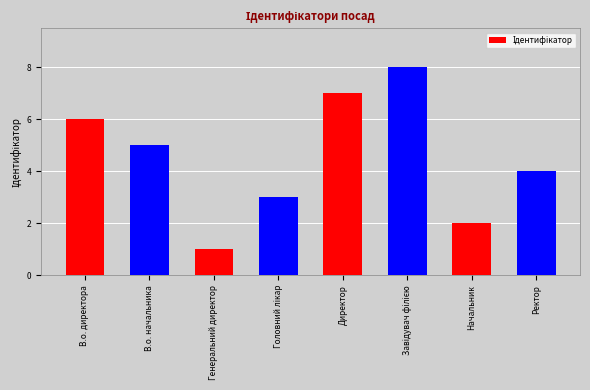

What is the label of the 2nd bar from the left?

В.о. начальника